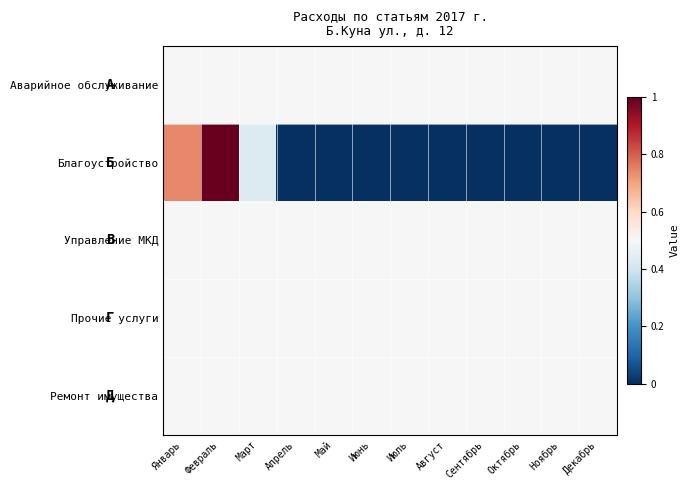

What is the total value across all series at Декабрь?

2.0